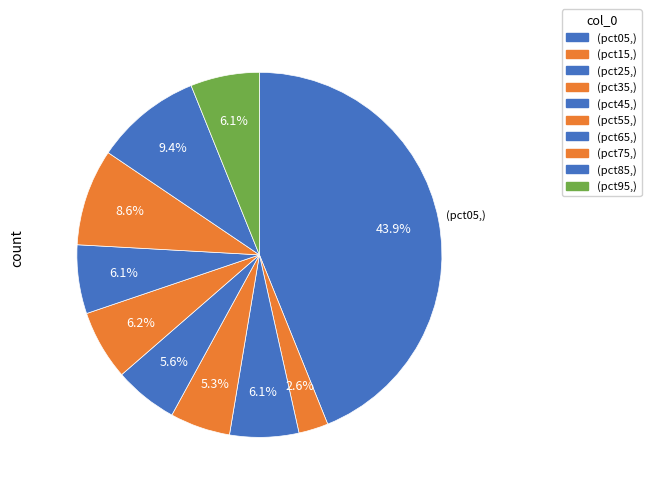

To the nearest percent, what is the difference between the largest and smallest slice percentages?

41%